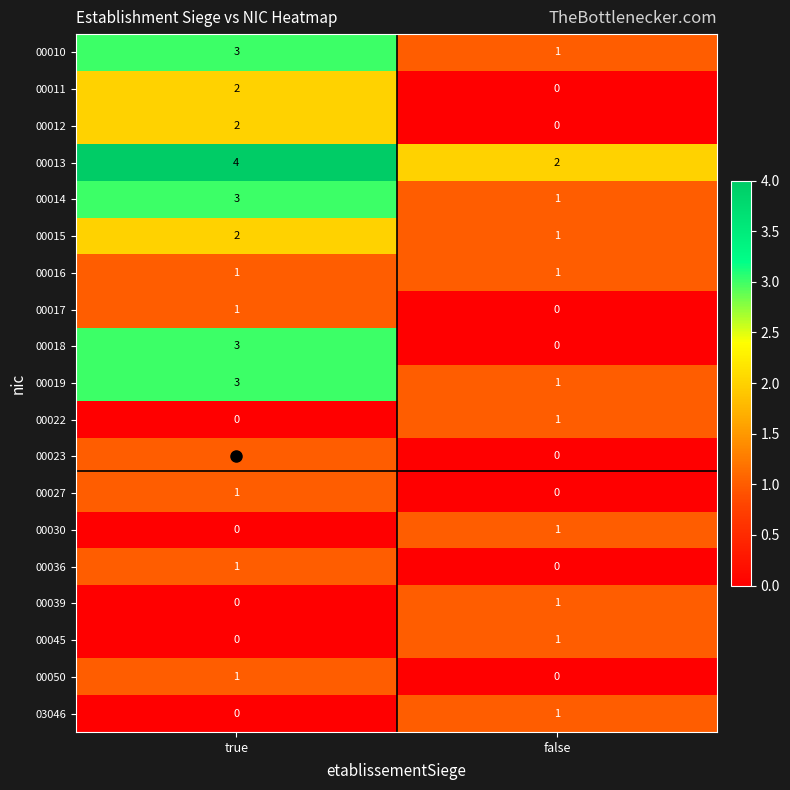

List the labels in order of 00045 value, largest first.

false, true